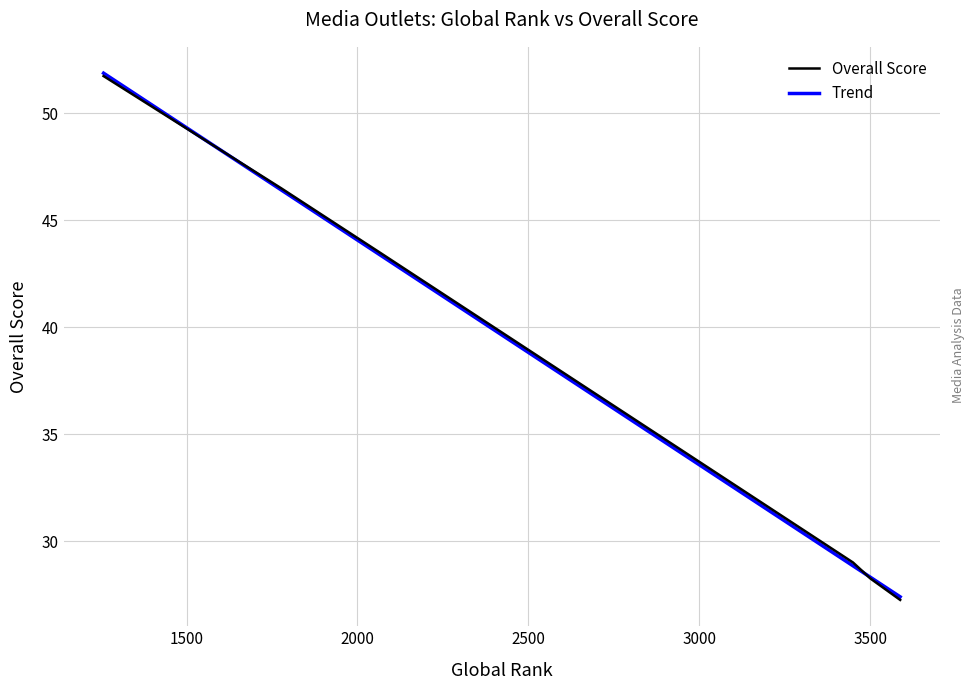

Between Artsakh News and The Armenian Times, which is larger?

The Armenian Times